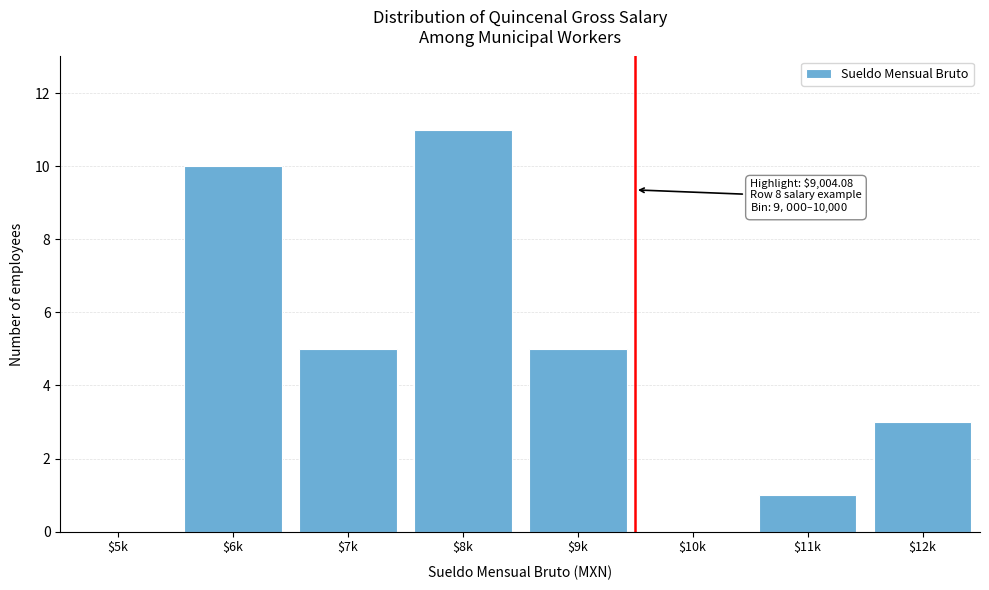

What is the sum of all values?

35